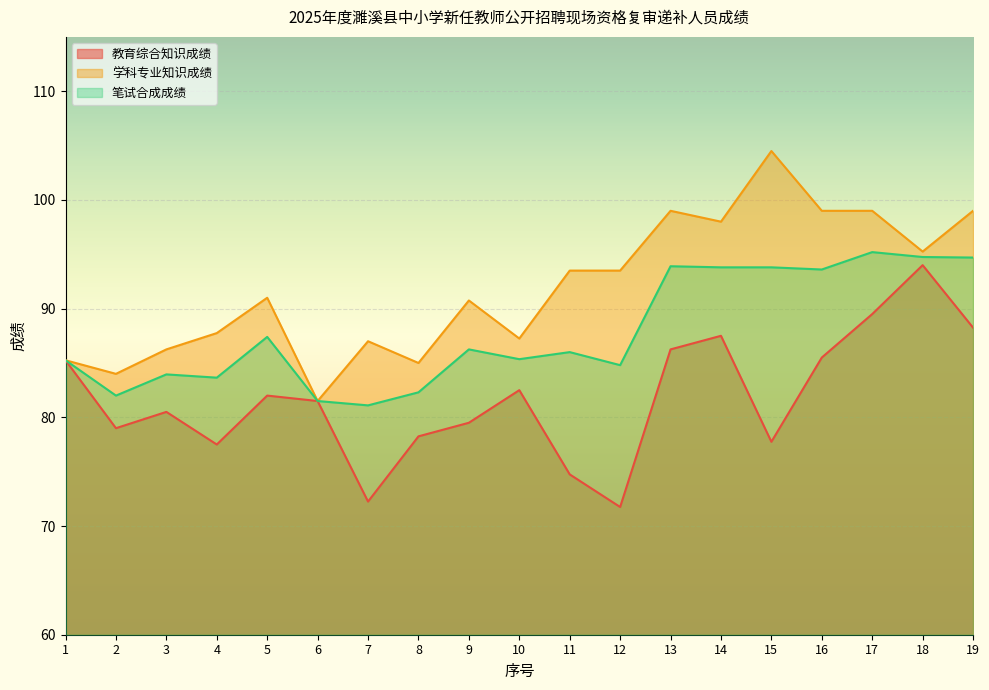

Rank the series by their maximum value, from highest to lowest.

学科专业知识成绩, 笔试合成成绩, 教育综合知识成绩